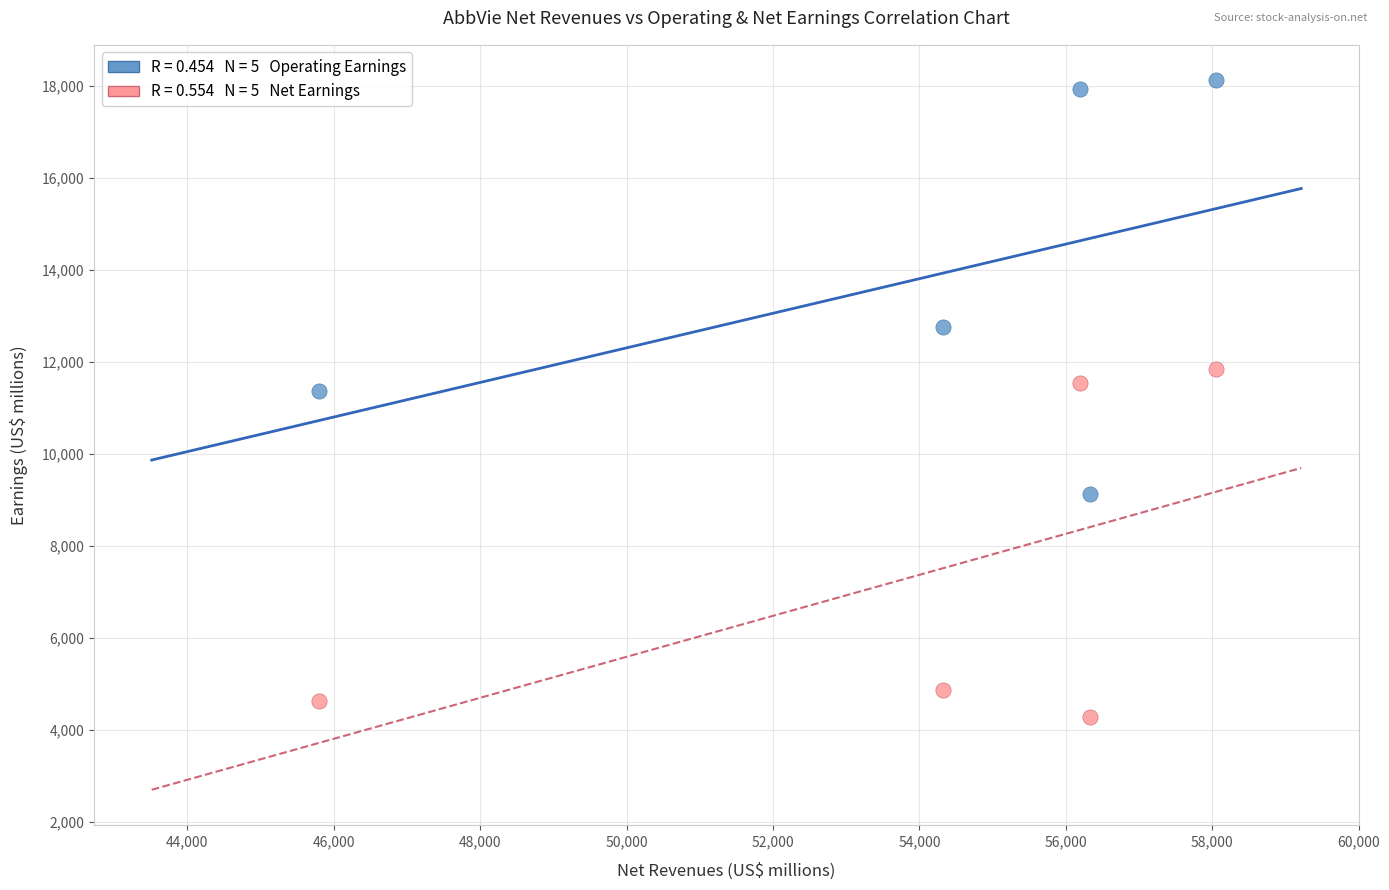

Across all data points, what is the range of Y values (max minus min)?

13831